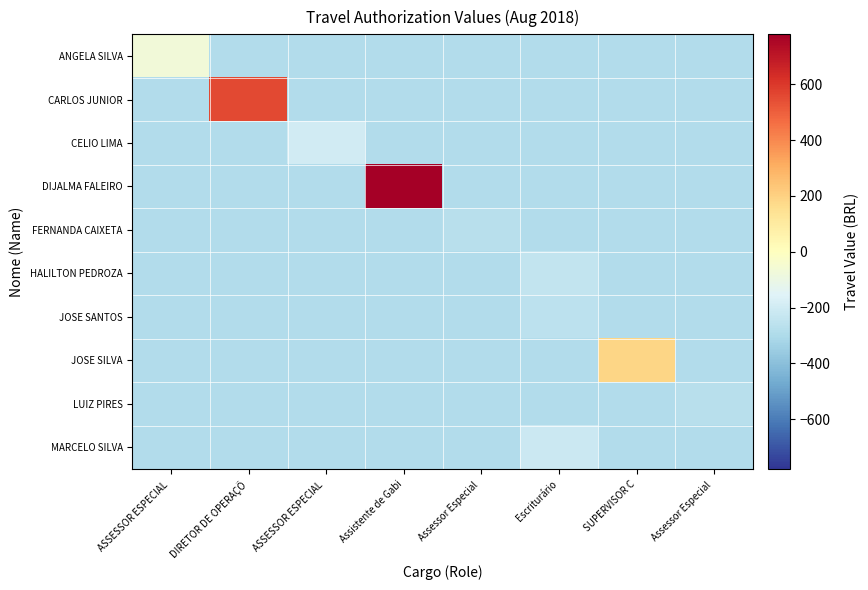

What is the smallest value displayed?

-291